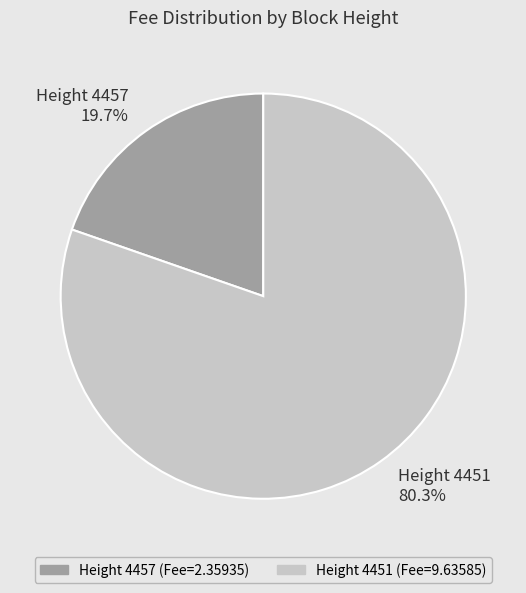

Do Height 4457 and Height 4451 together represent more than half of the pie?

Yes